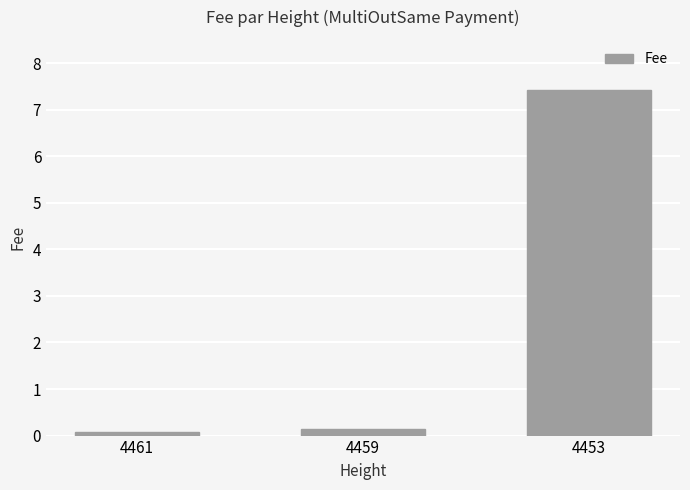

What is the difference between the maximum and minimum values?

7.3